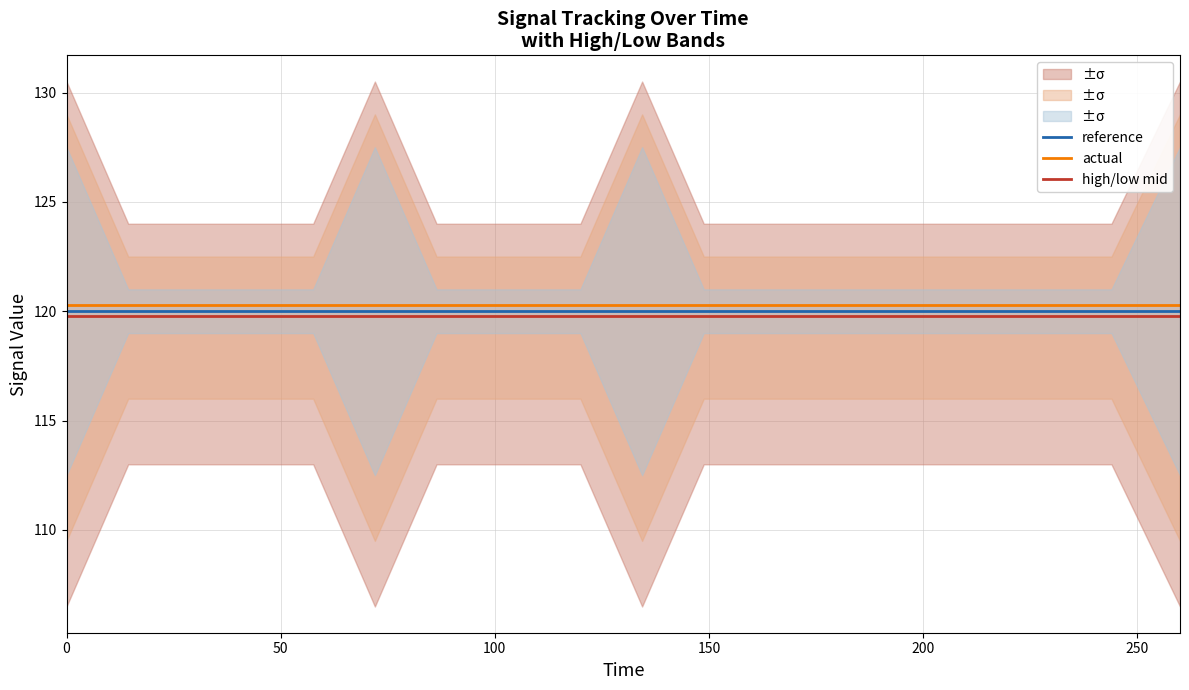

Which series has the largest total across all categories?

actual